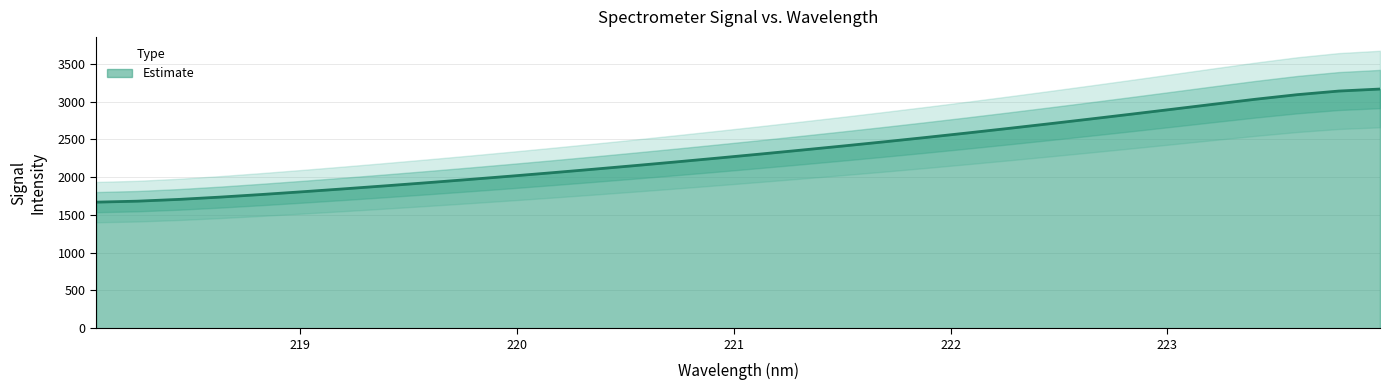

Where is the data nearest to the value 2418?

221.4993